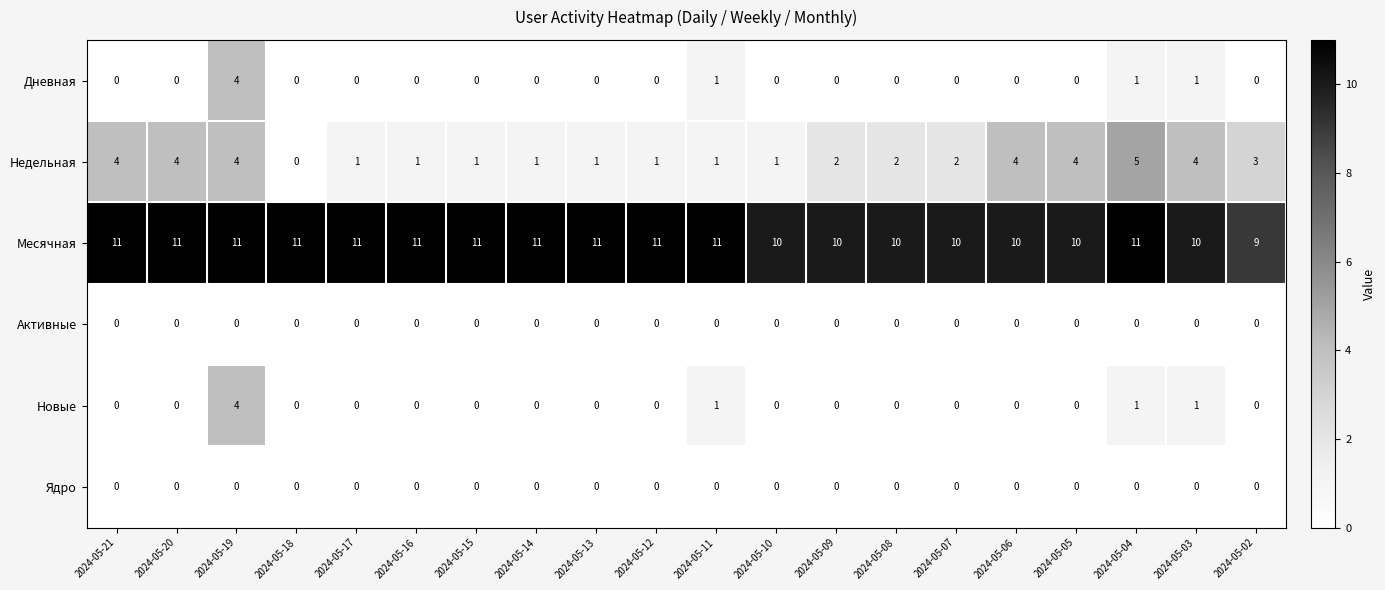

What is the difference between the highest and lowest values at 2024-05-18?

11